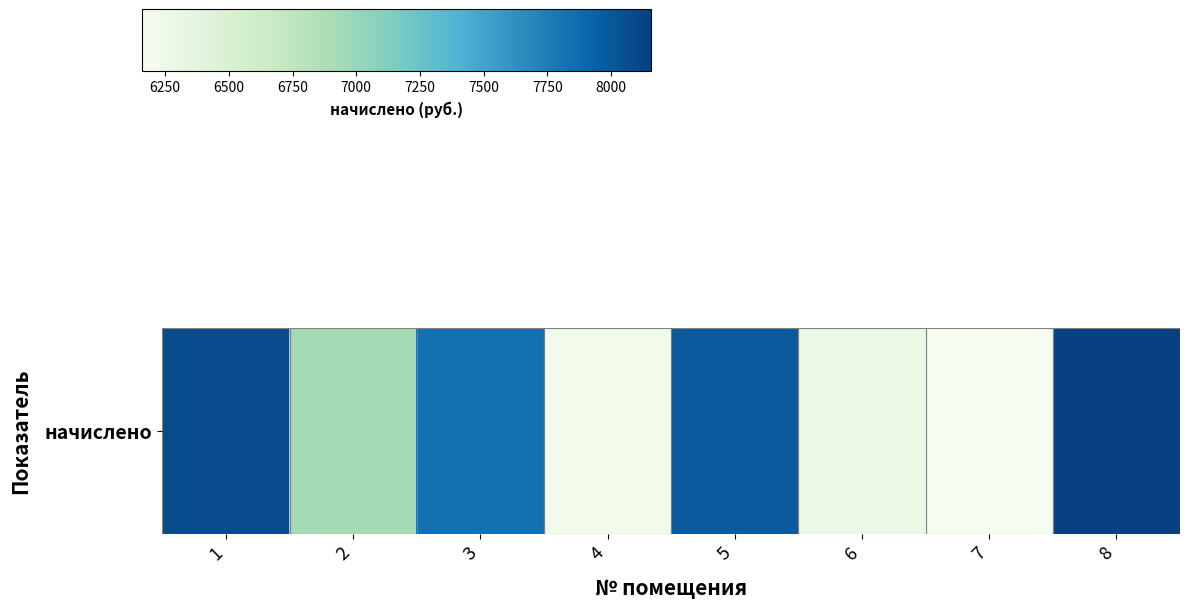

What is the average value?

7205.8